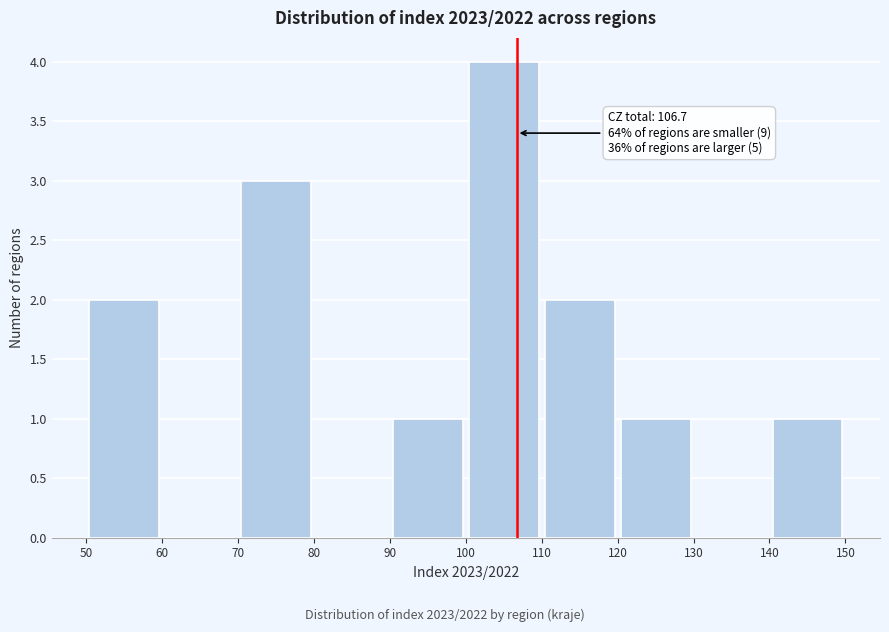

Over which range of the x-axis is the bar tallest?

100 to 110